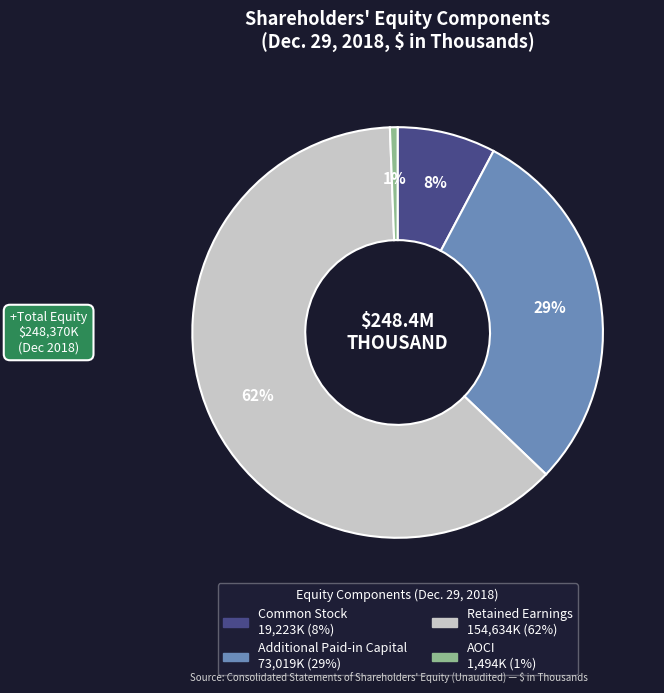

Rank the categories by value from highest to lowest.

Retained Earnings, Additional Paid-in Capital, Common Stock, AOCI